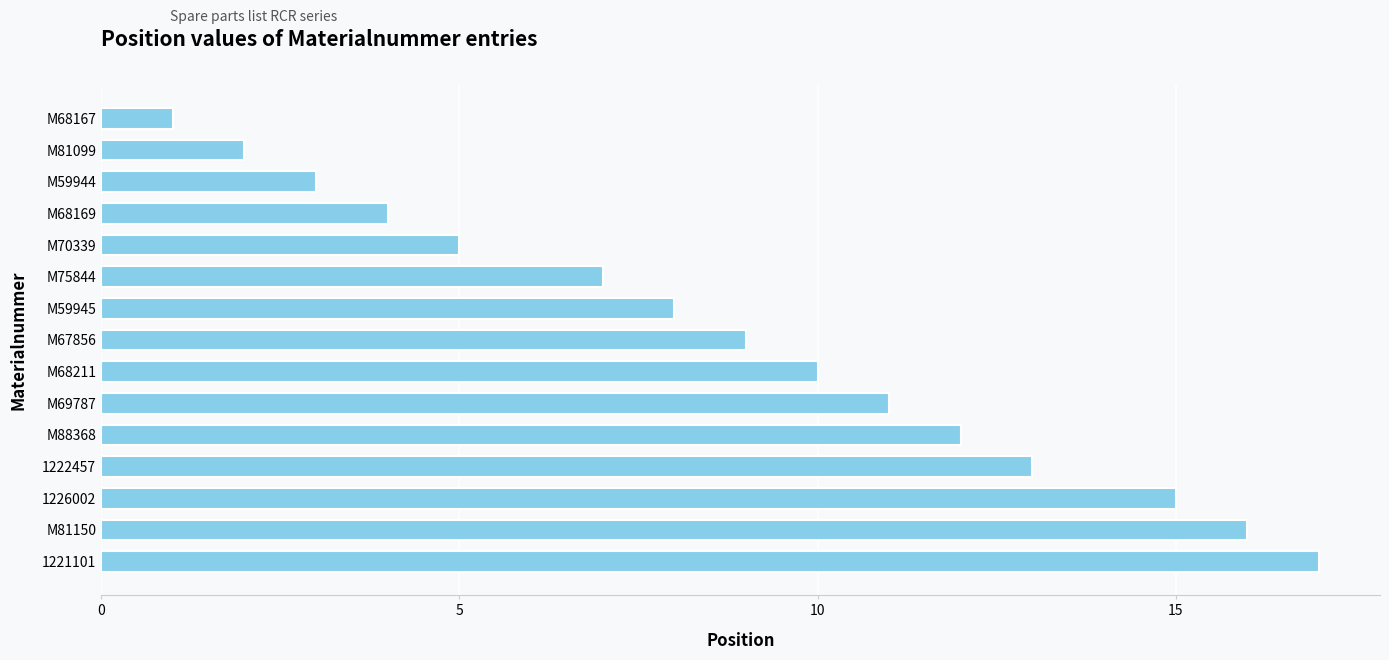

What is the difference between the second highest and minimum values?

15